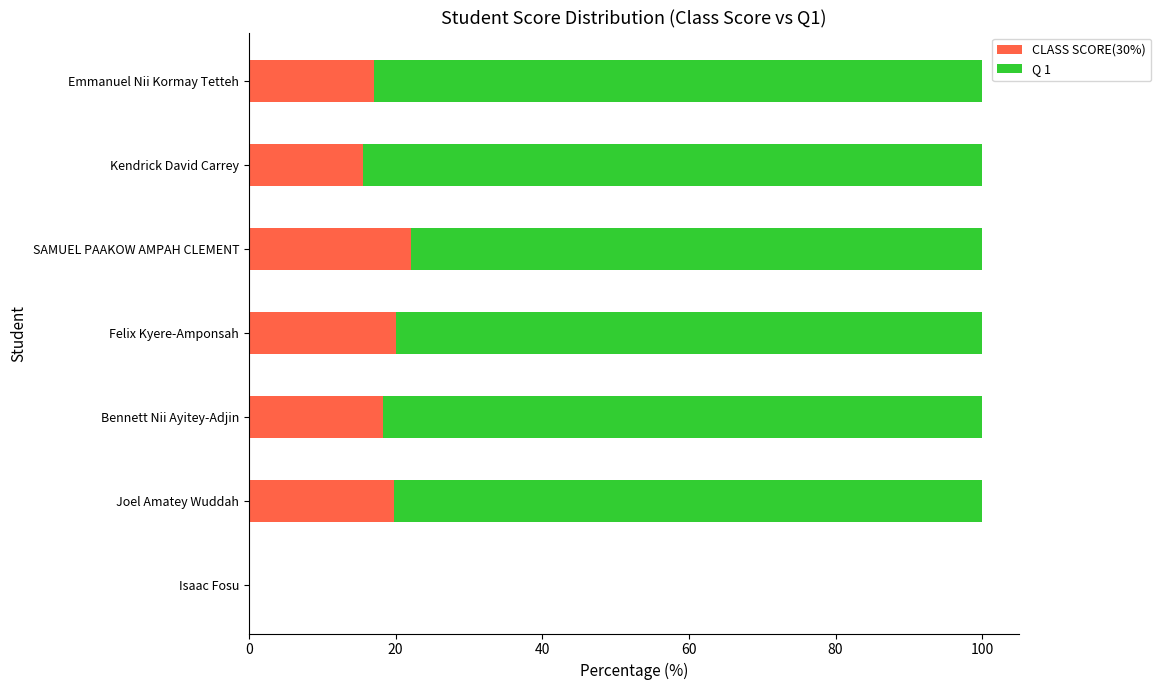

Where is CLASS SCORE(30%) nearest to the value 11?

Kendrick David Carrey